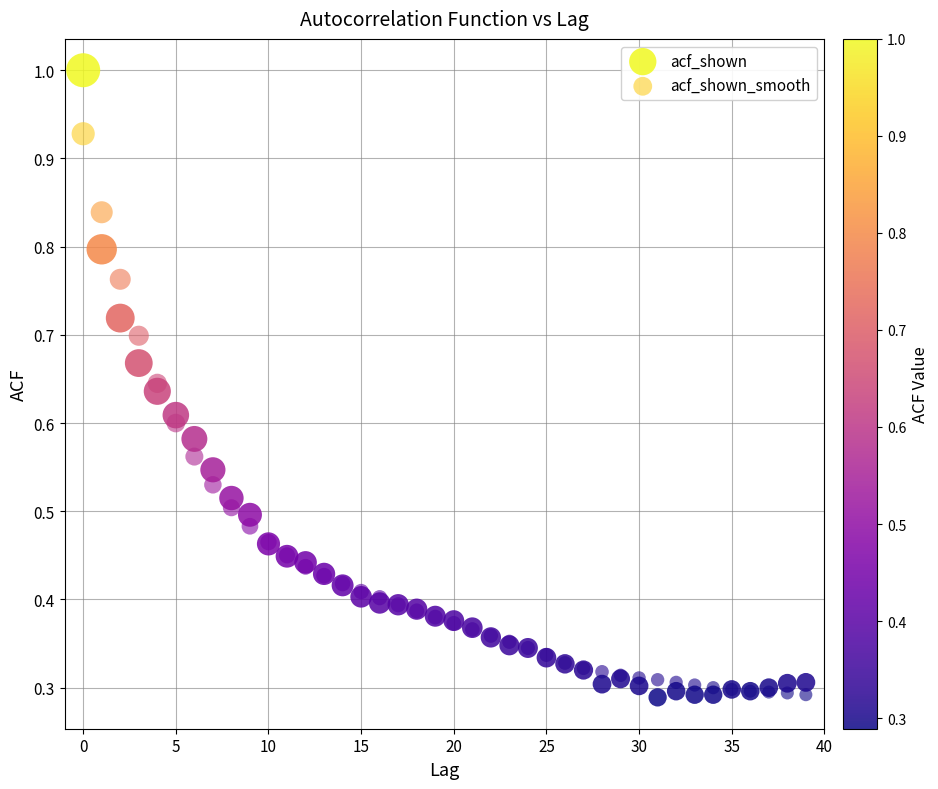

Which series has the largest Y range (max minus min)?

acf_shown